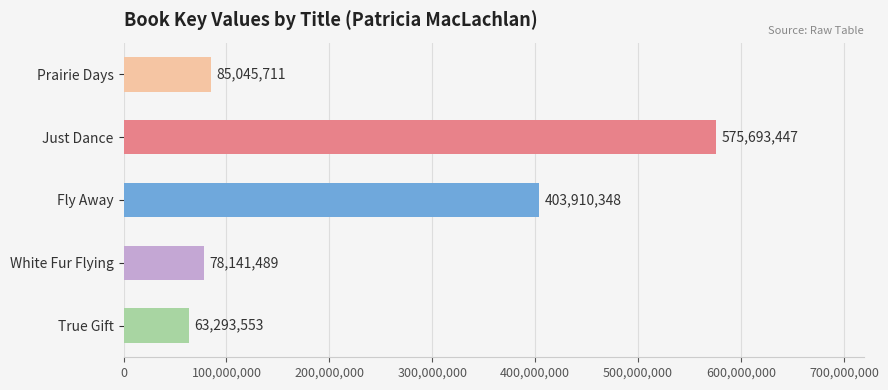

Which category has the highest value across all series?

Just Dance